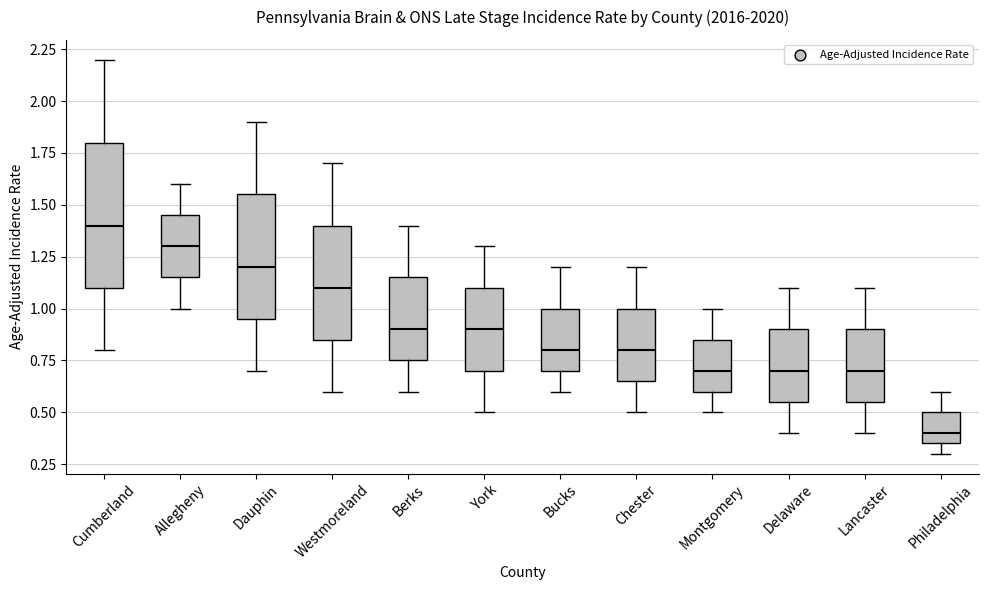

Which box's median line is the lowest?

Philadelphia